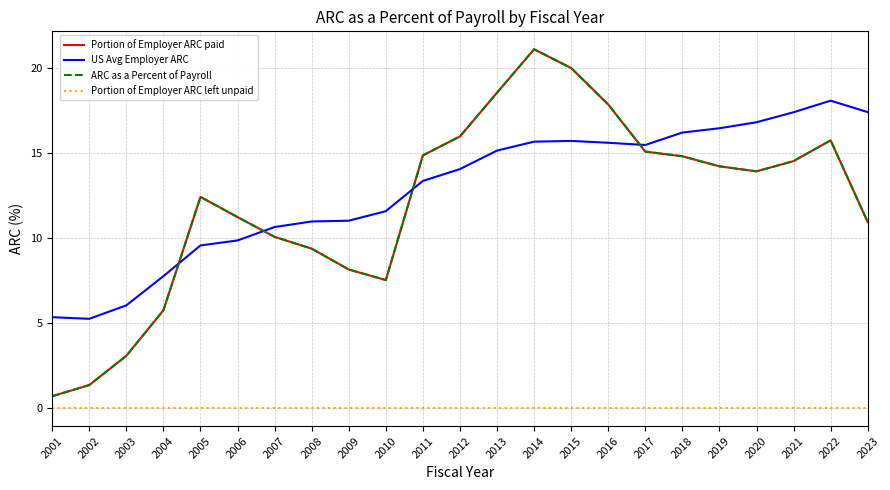

In US Avg Employer ARC, how many points are lower than both neighbors (excluding endpoints)?

2